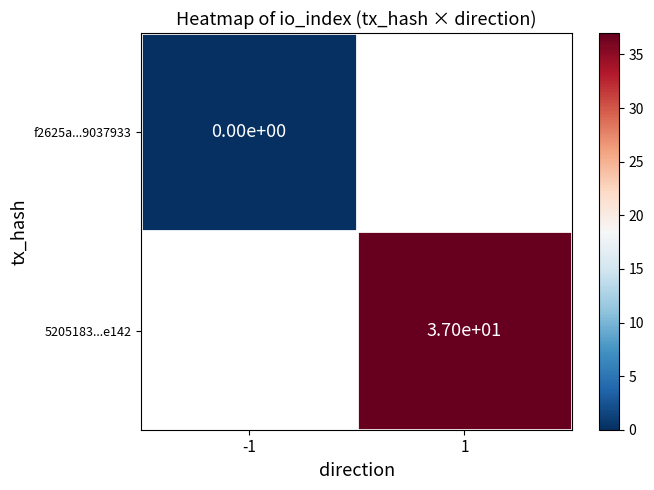

True or false: 5205183...e142 has a value of 25 at 1.

False